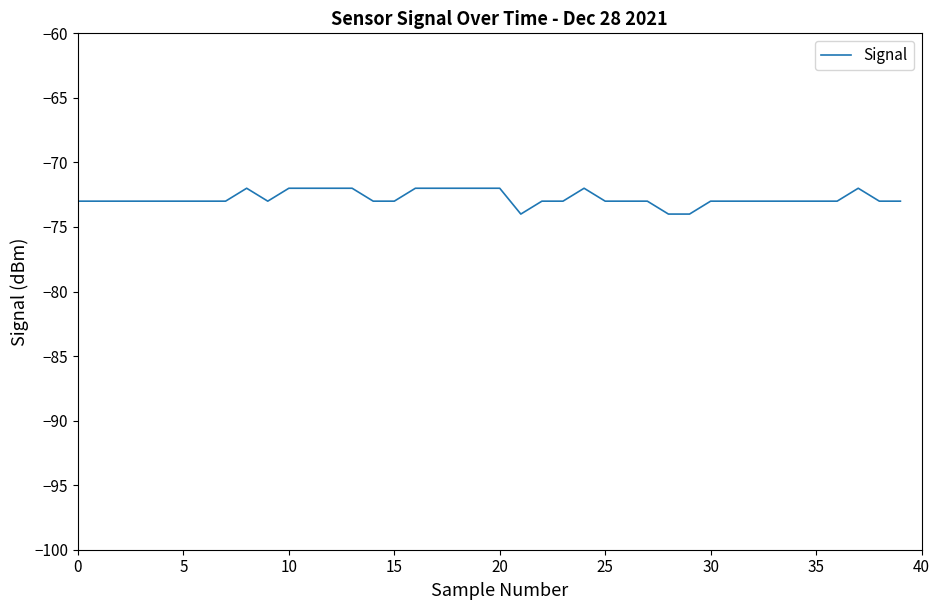

What is the smallest value displayed?

-74